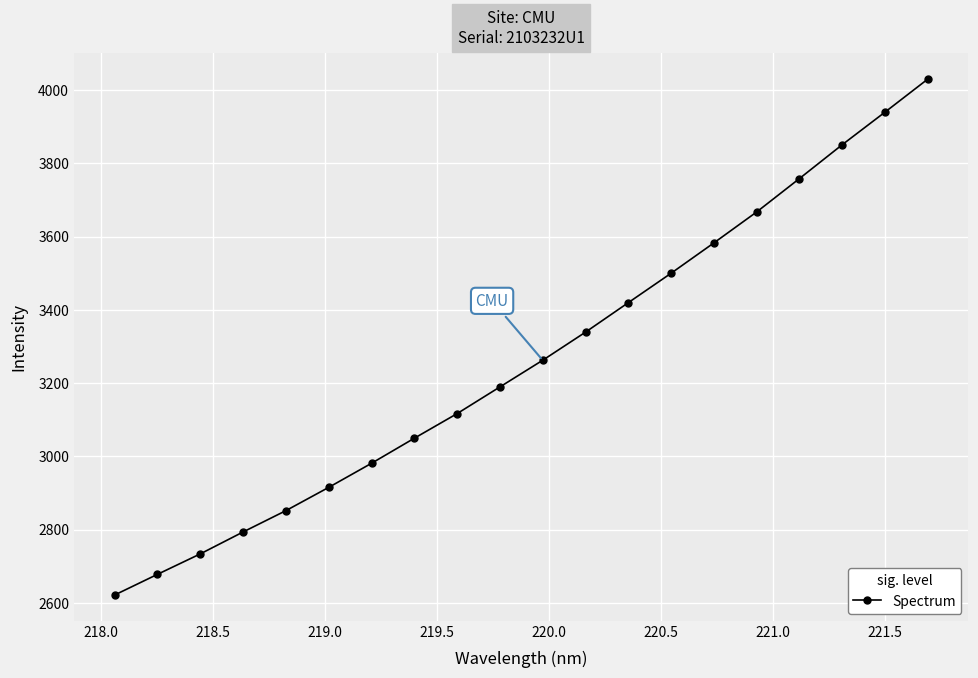

Reading left to right, list all the values displayed in this chart.

2621.1	2677.5	2733.4	2793.2	2851.5	2915.0	2980.8	3049.3	3116.5	3189.4	3262.2	3339.0	3419.5	3499.8	3582.7	3667.2	3758.4	3850.8	3939.8	4029.9